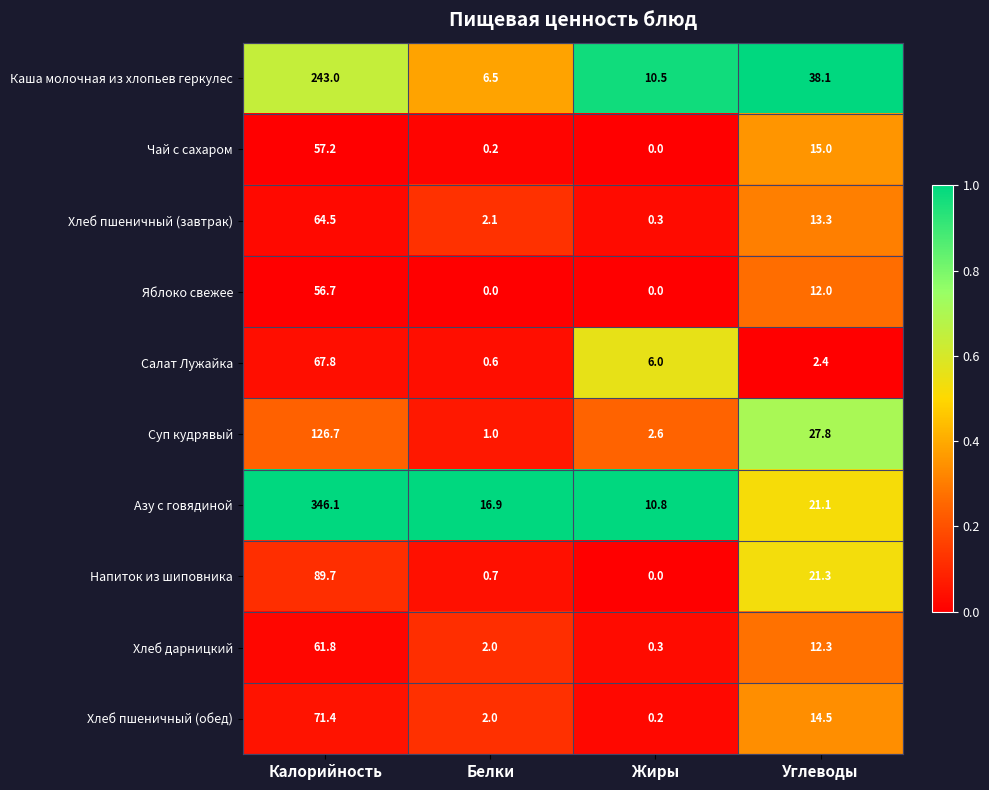

Which series has the largest range (max minus min)?

Азу с говядиной